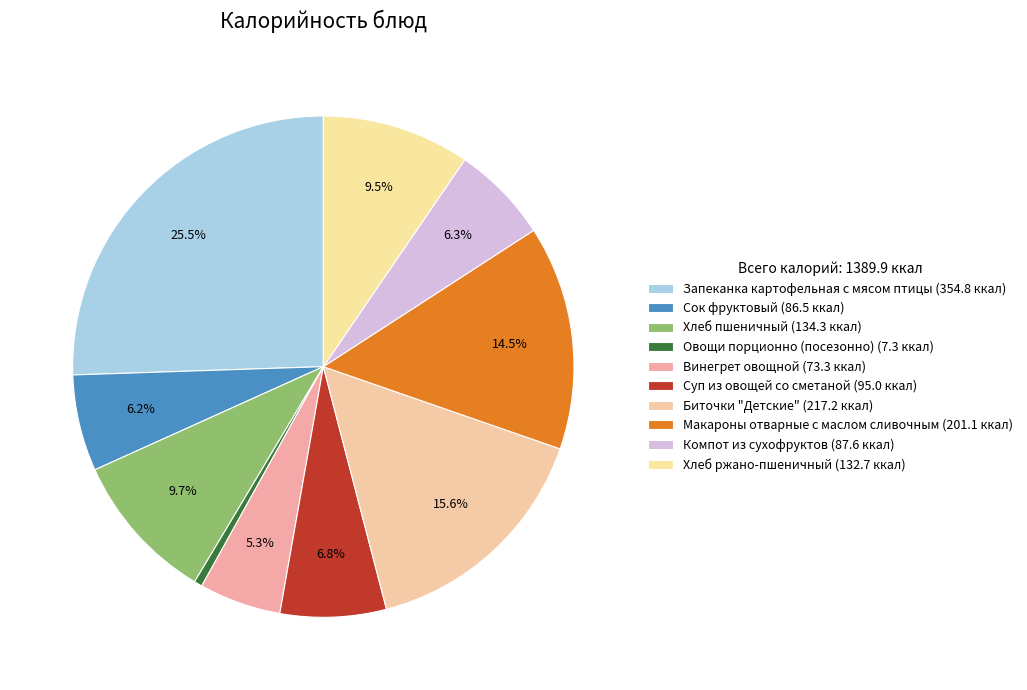

True or false: Суп из овощей со сметаной accounts for 7% of the total.

True